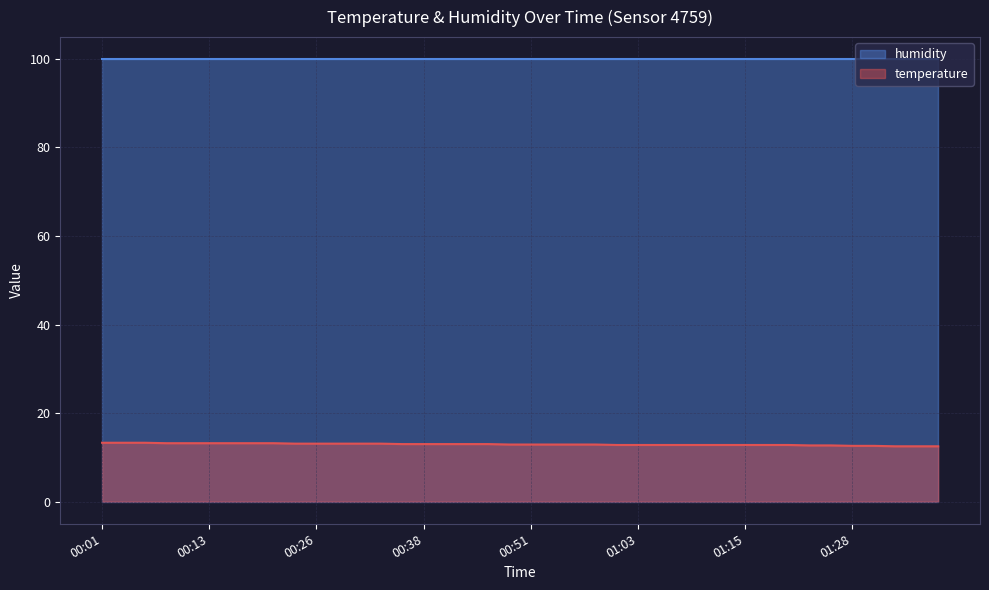

What is the change in value from 00:06 to 00:08?

-0.1